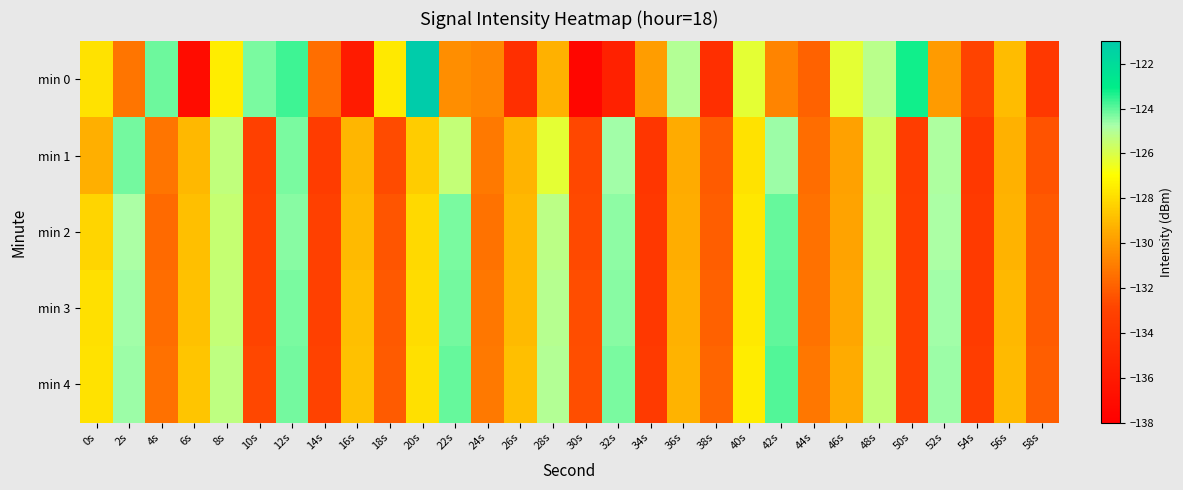

Which has a higher value, 50s or 34s?

50s